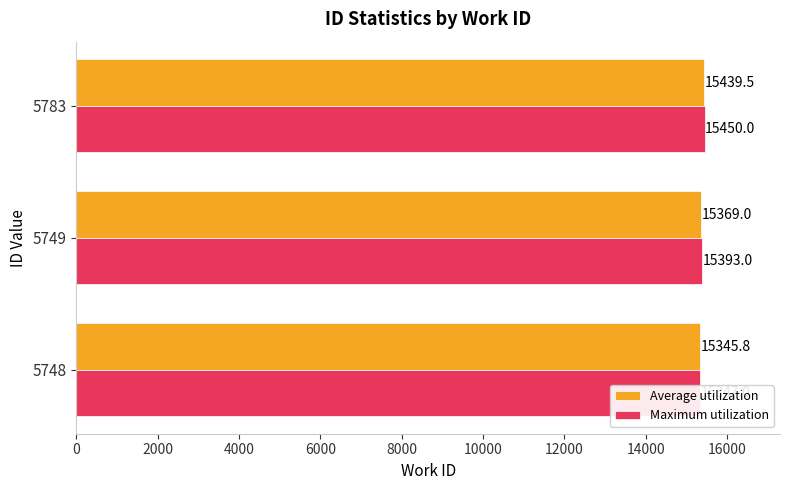

How many values in the Average utilization series are below 15369?

1